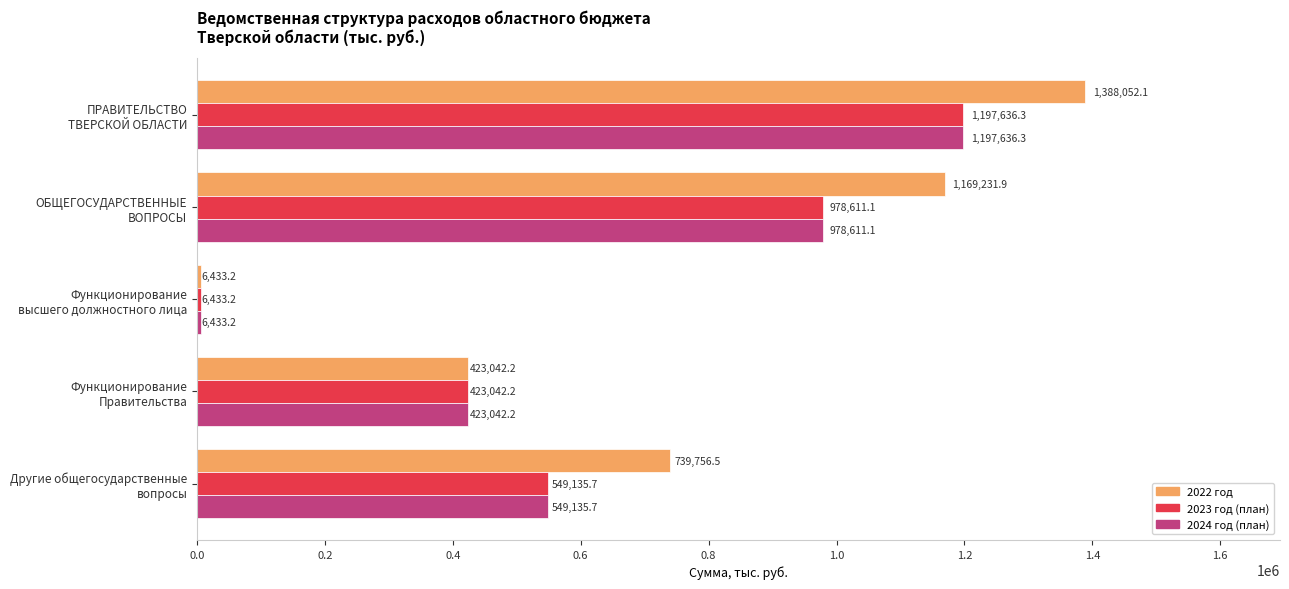

How many values in the 2023 год (план) series are below 549135?

2